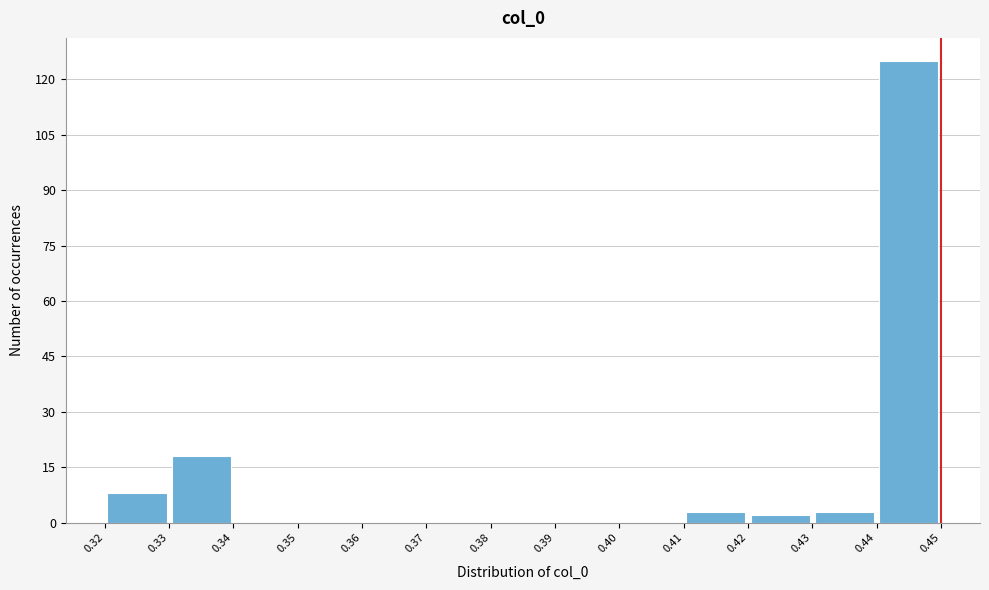

Reading left to right, transcribe this chart: for each bar, give the range it covers on the x-axis and its height. The values are not printed on the chart, so give them approximately, as read against the axis.

0.32 to 0.33: 8
0.33 to 0.34: 18
0.34 to 0.35: 0
0.35 to 0.36: 0
0.36 to 0.37: 0
0.37 to 0.38: 0
0.38 to 0.39: 0
0.39 to 0.40: 0
0.40 to 0.41: 0
0.41 to 0.42: 4
0.42 to 0.43: 2
0.43 to 0.44: 4
0.44 to 0.45: 126